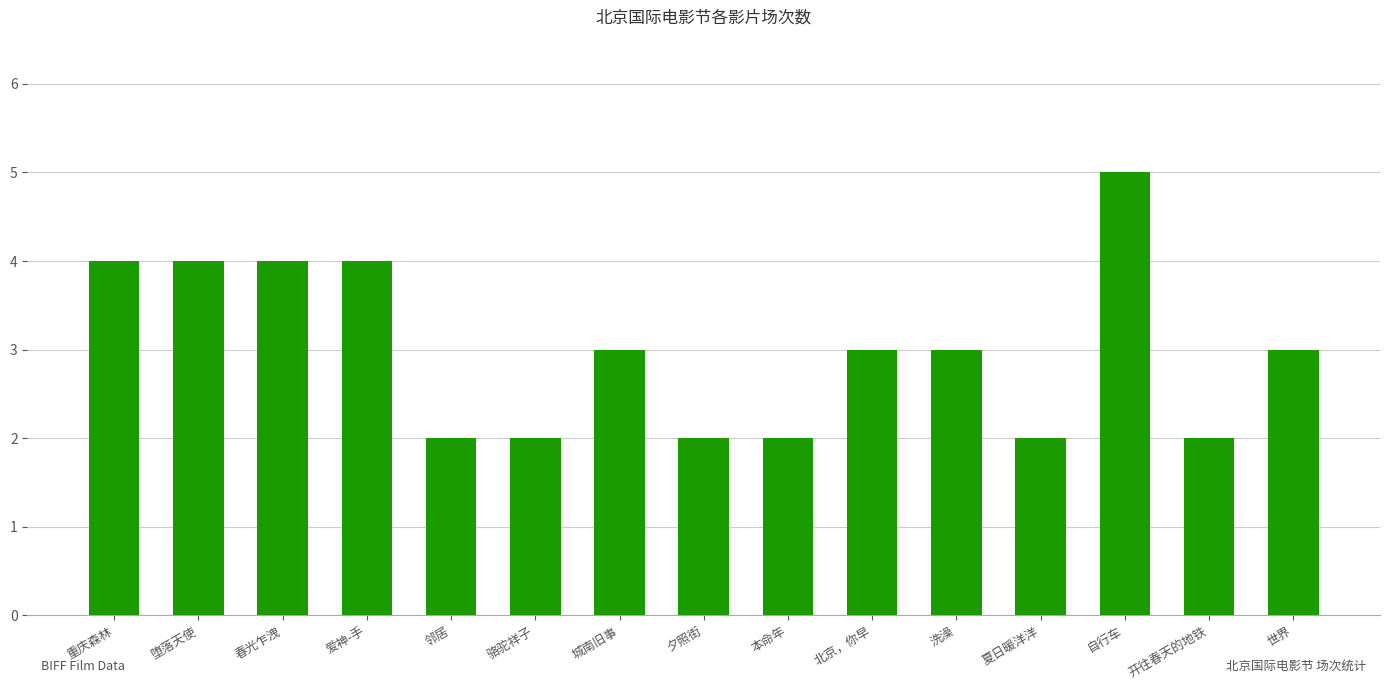

What is the label of the 7th bar from the right?

本命年